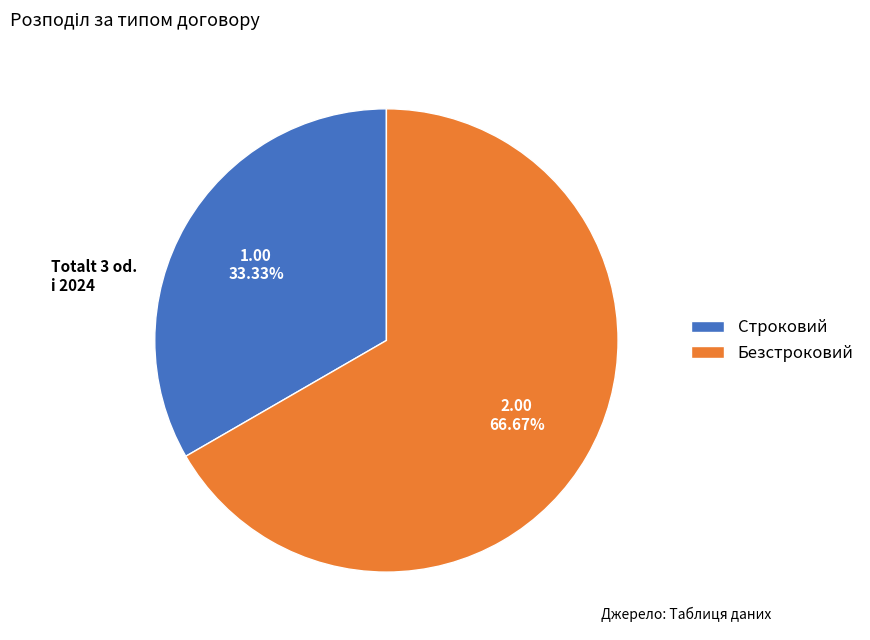

Which category accounts for the majority?

Безстроковий